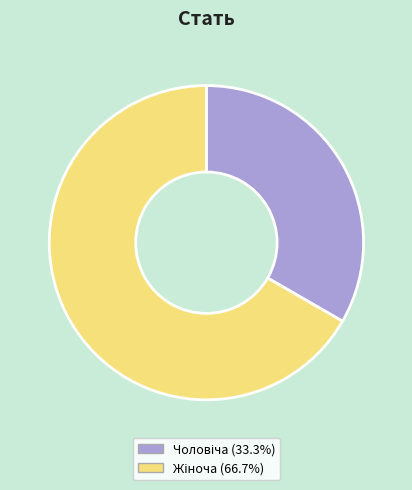

Is there any slice that represents more than half of the pie?

Yes